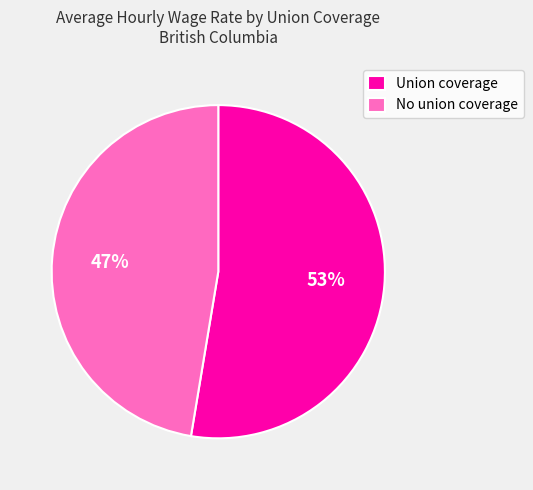

The Union coverage slice represents 53% of the pie. True or false?

True